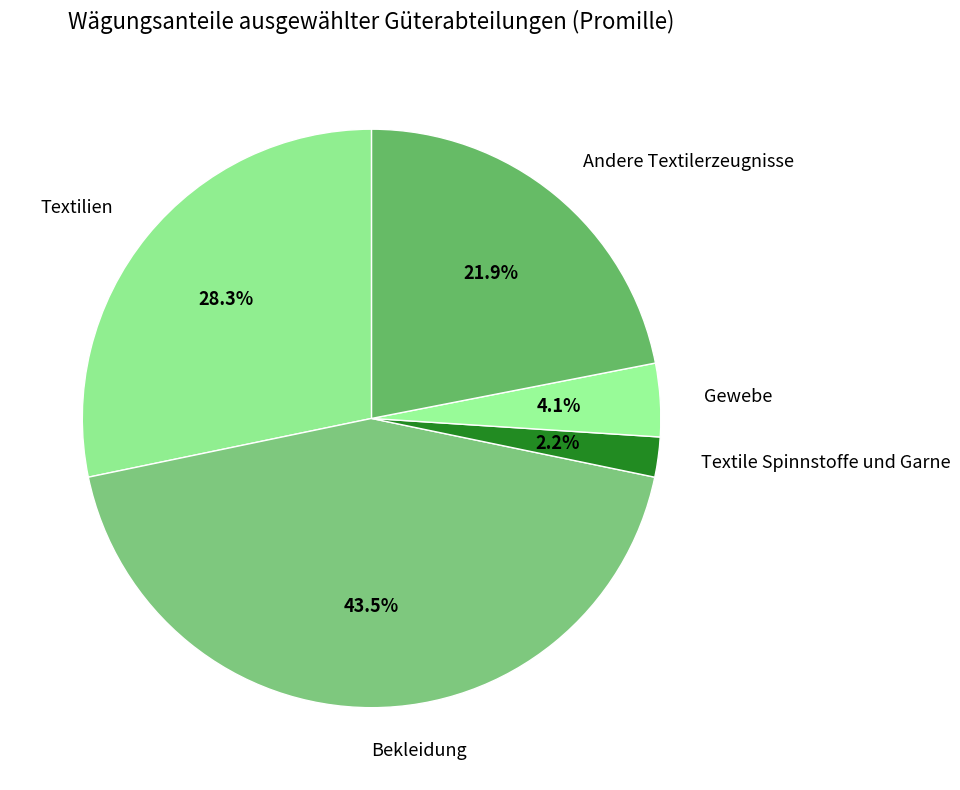

What is the largest slice in the pie chart?

Bekleidung